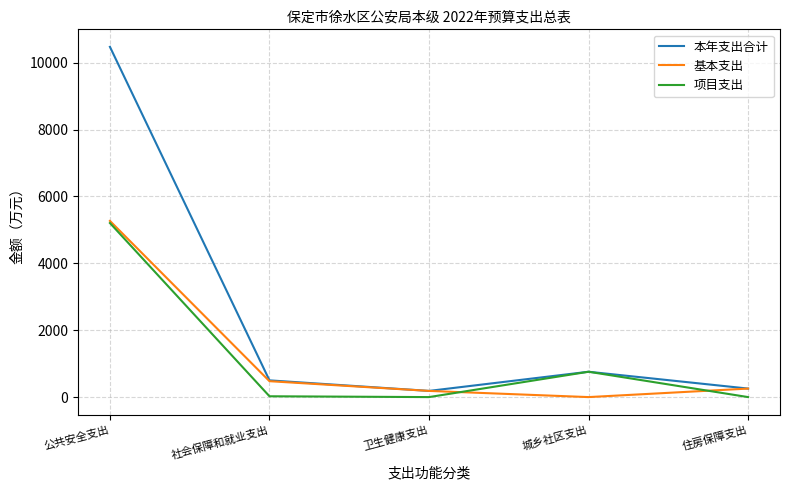

At which label is 项目支出 closest to 2602?

城乡社区支出